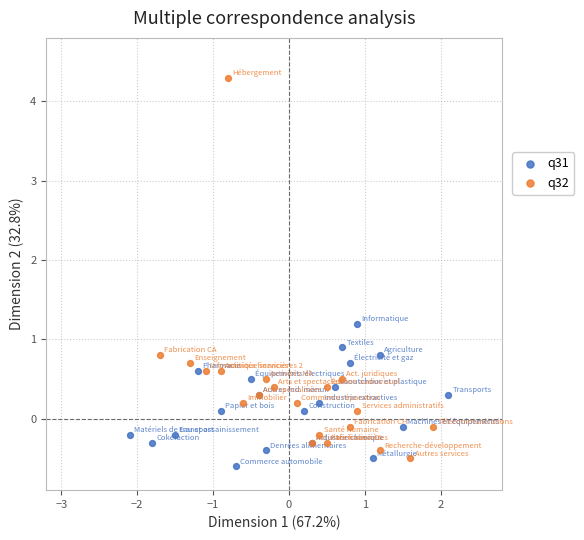

Which series has the widest spread of Y values?

q32